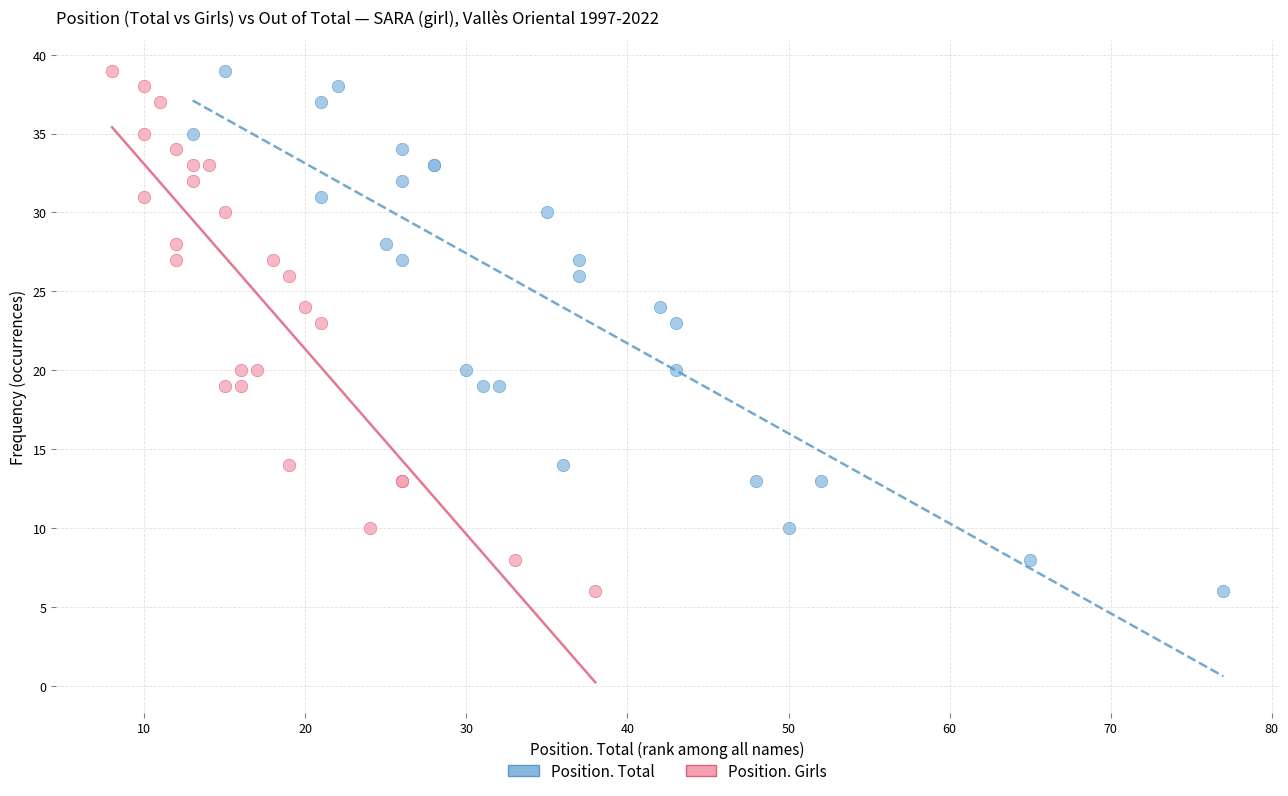

What are all the series names shown in the legend?

Position. Total, Position. Girls